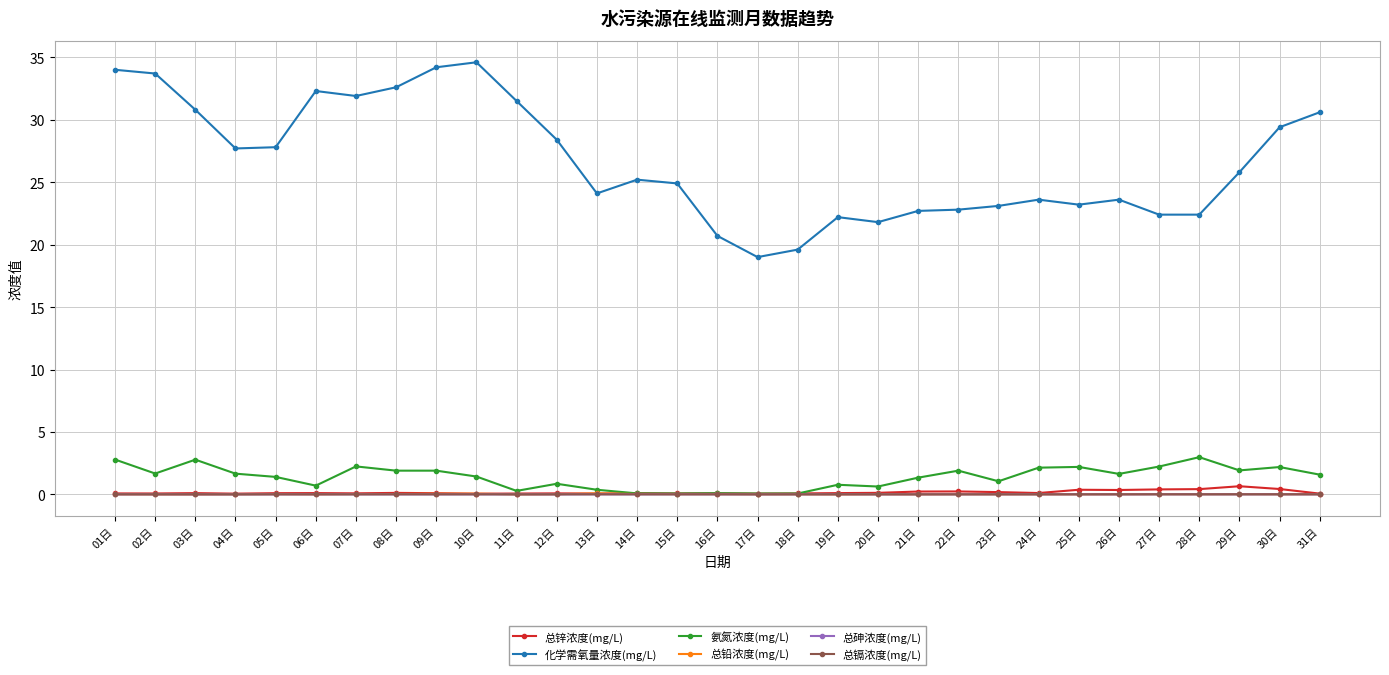

How many distinct data groups are displayed?

6